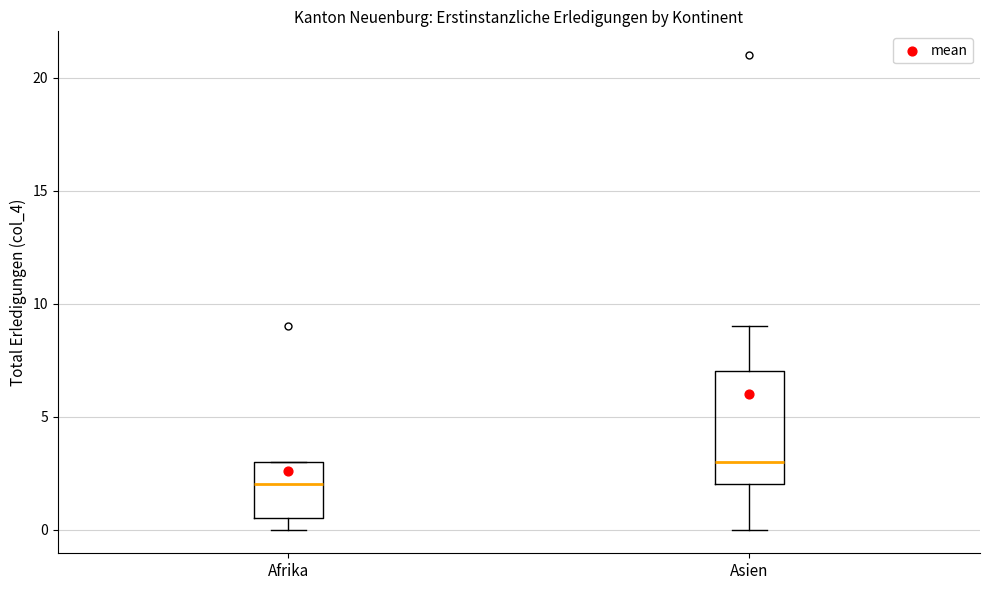

Comparing the boxes themselves (not the whiskers), which one is the tallest?

Asien